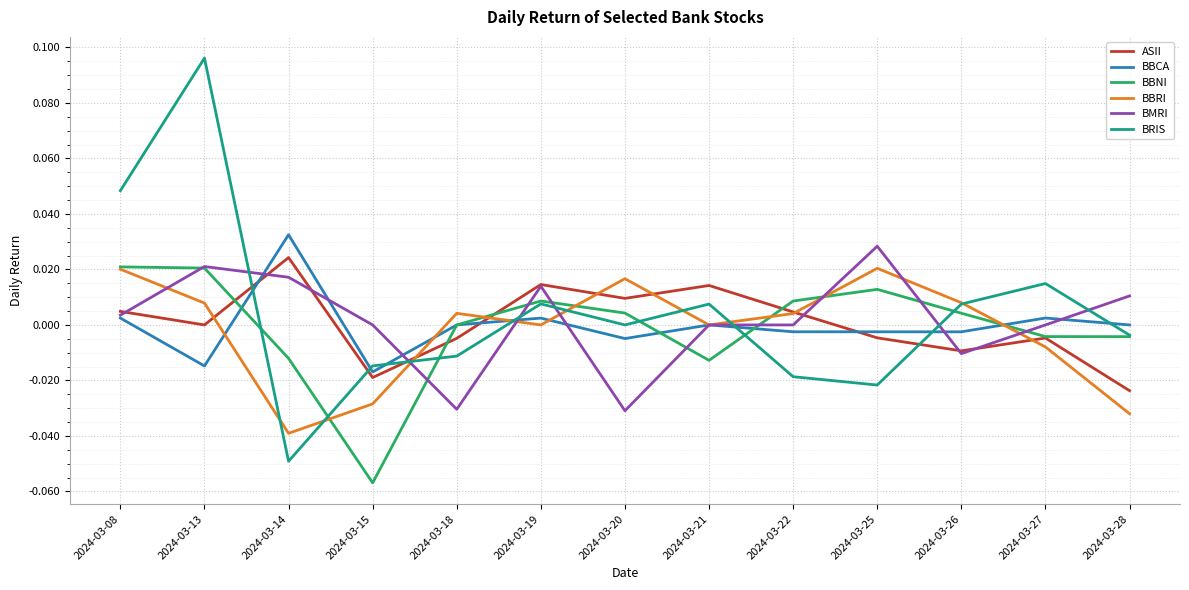

Which label corresponds to the largest value in the chart?

2024-03-13